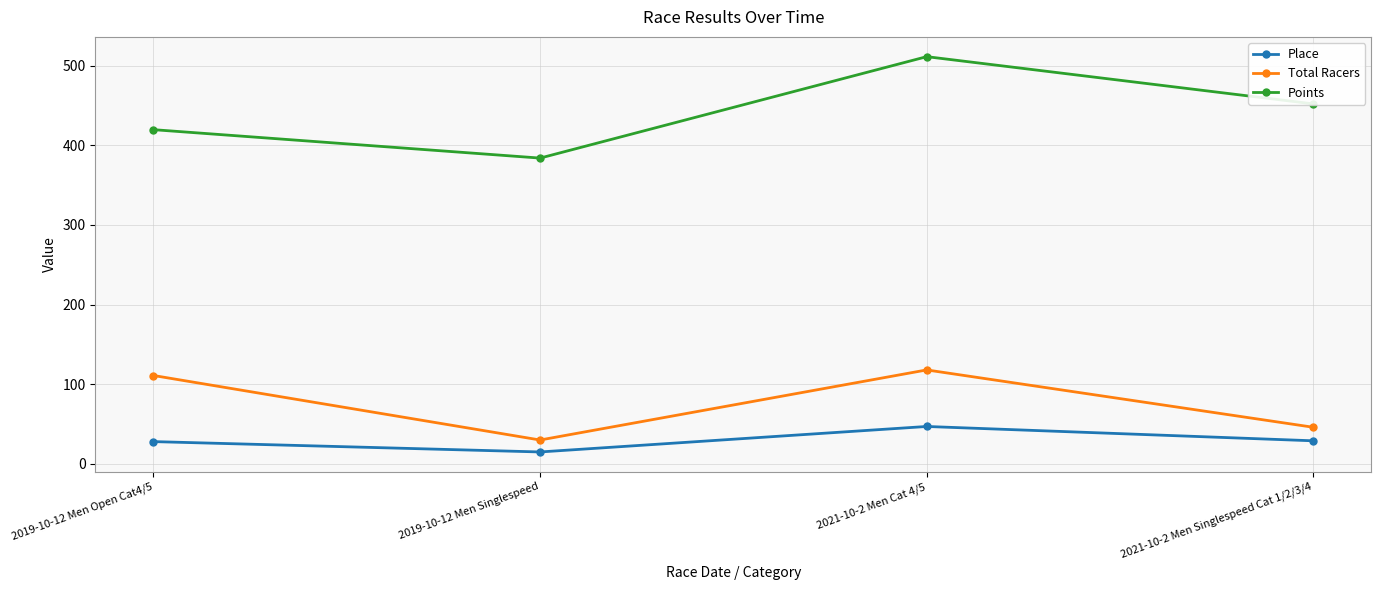

What is the approximate value of Place at 2021-10-2 Men Cat 4/5?

47.0